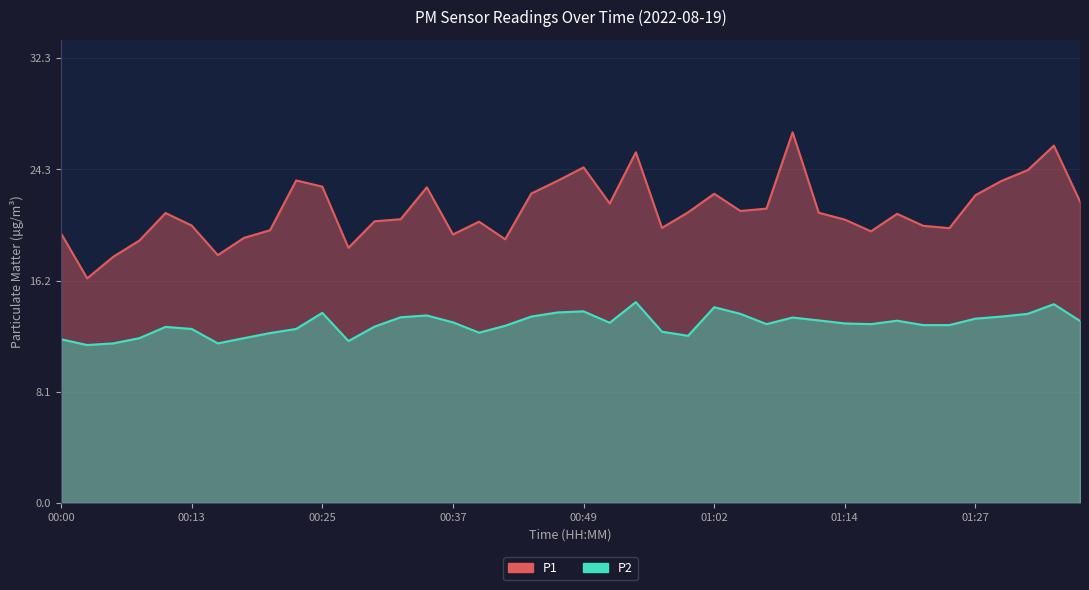

What position from the right is 00:20?

32